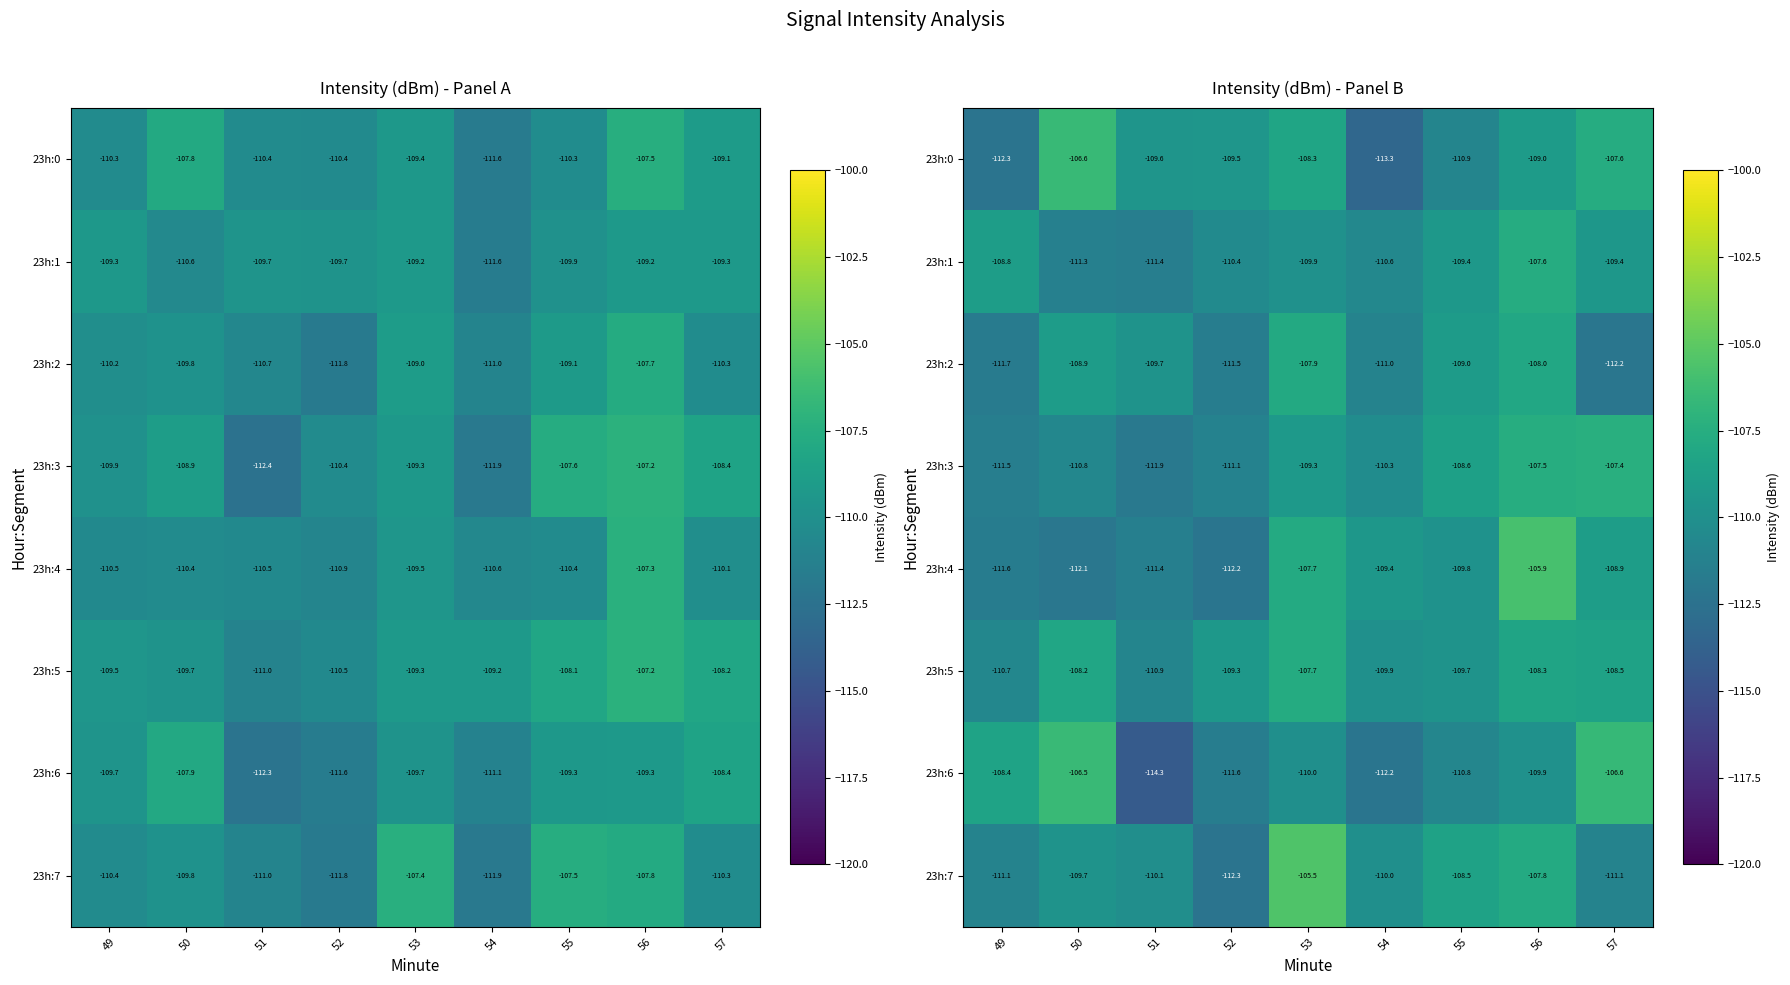

At which label does 23h:2 reach its minimum?

57